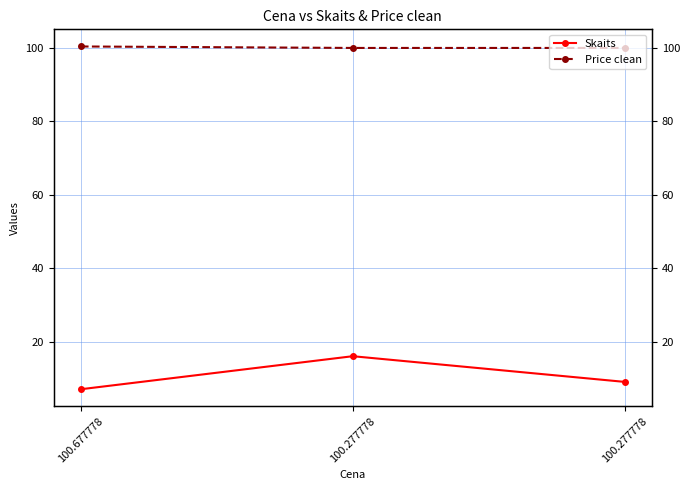

Where is Skaits nearest to the value 11?

100.277778